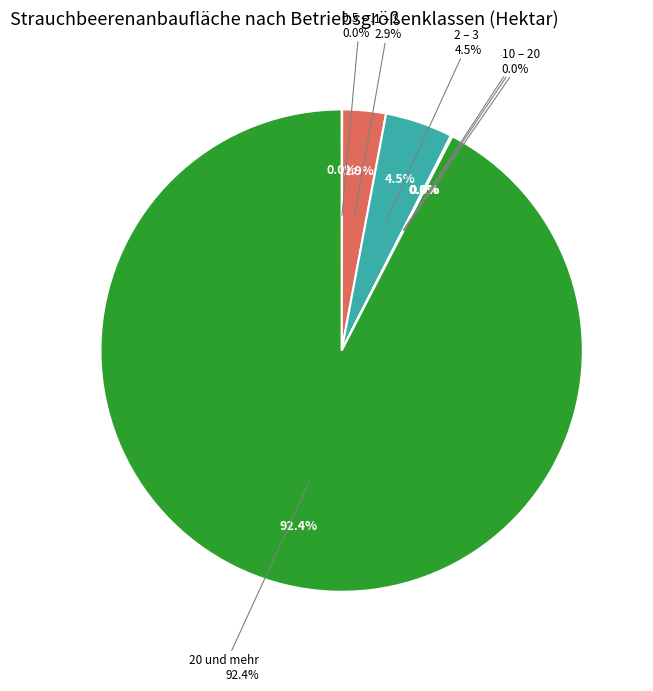

How many slices are in this pie chart?

7